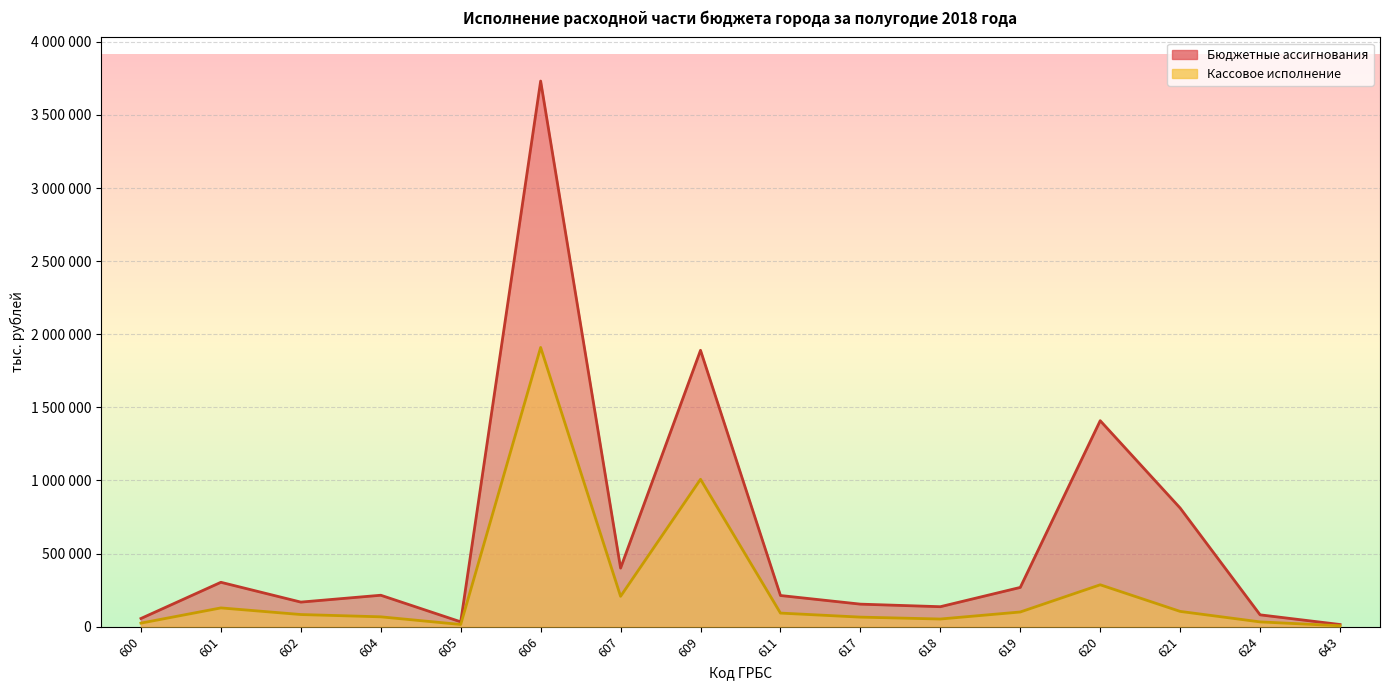

Which series changed the most between 600 and 606?

Бюджетные ассигнования